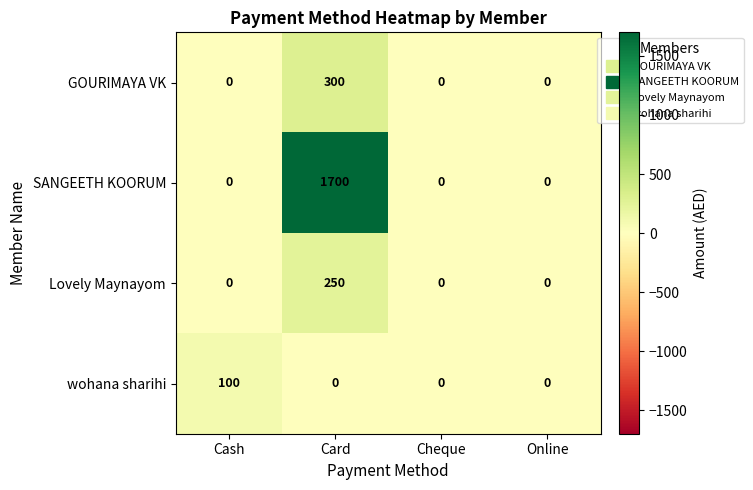

Read the GOURIMAYA VK value at Card, to the nearest 5.

300